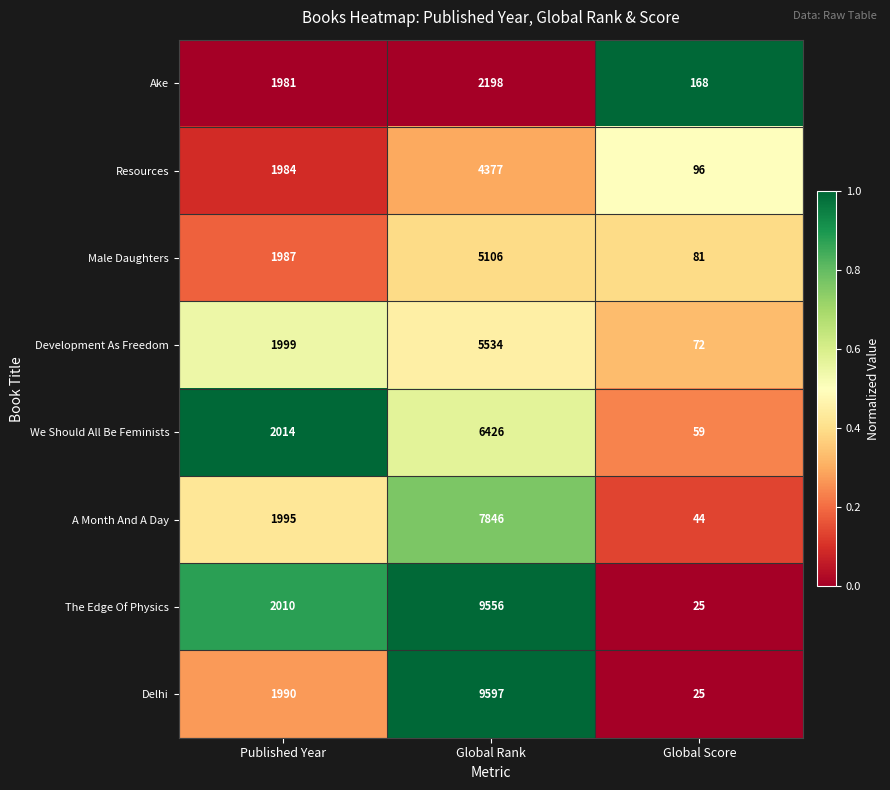

Count the number of categories in the chart.

3